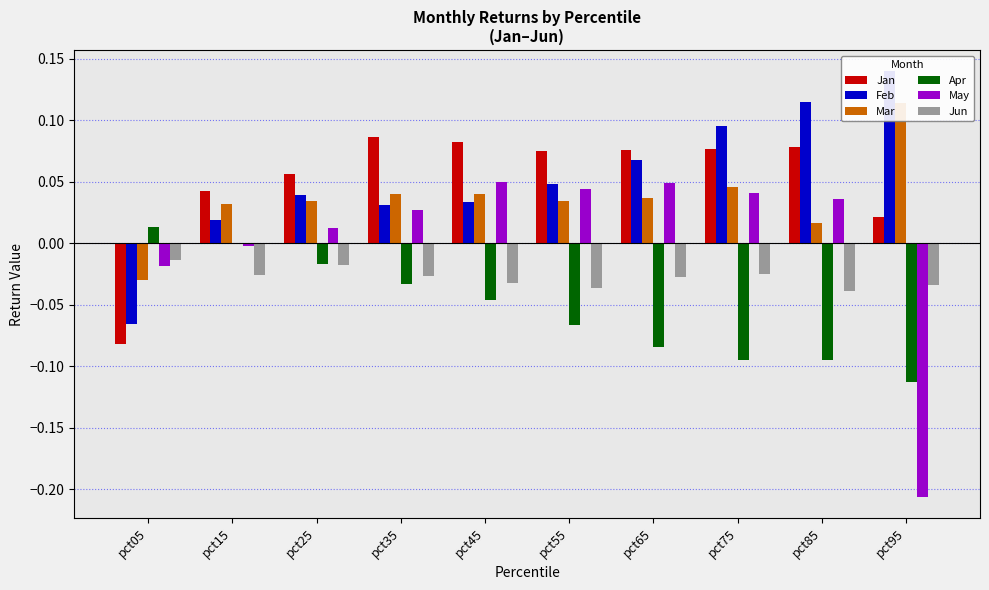

What is the difference between the highest and lowest values at pct95?

0.3